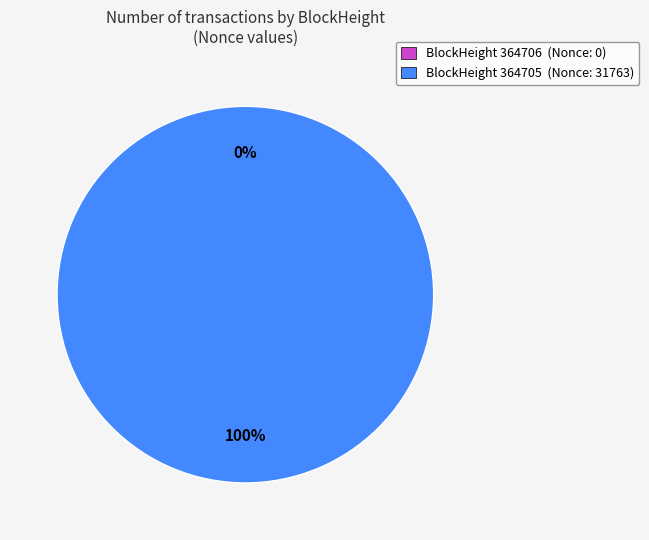

Which has a higher value, 364706 or 364705?

364705